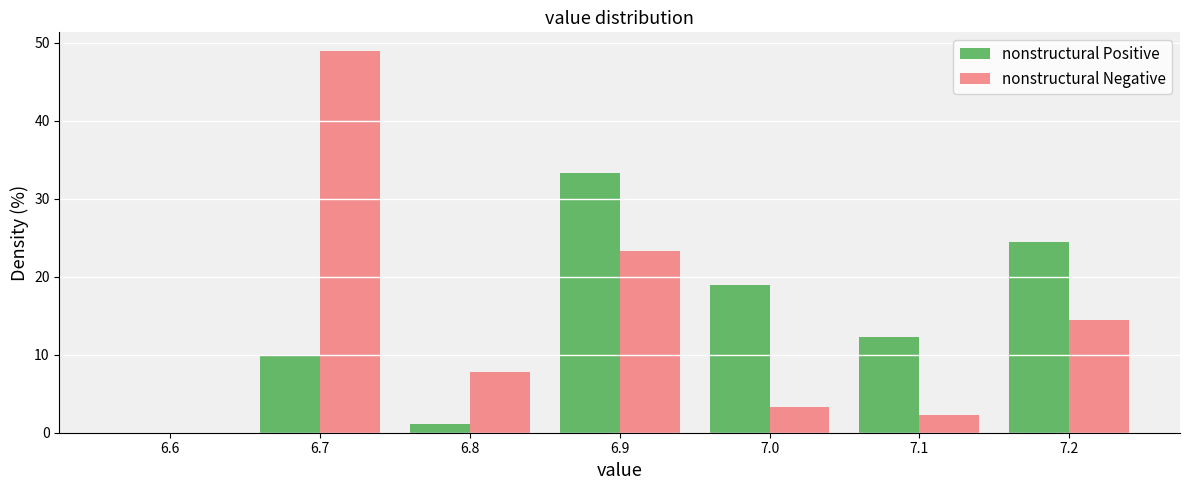

What is the height of the nonstructural Positive bar covering 7.05 to 7.15 on the x-axis? The values are not printed on the chart, so give them approximately, as read against the axis.

12